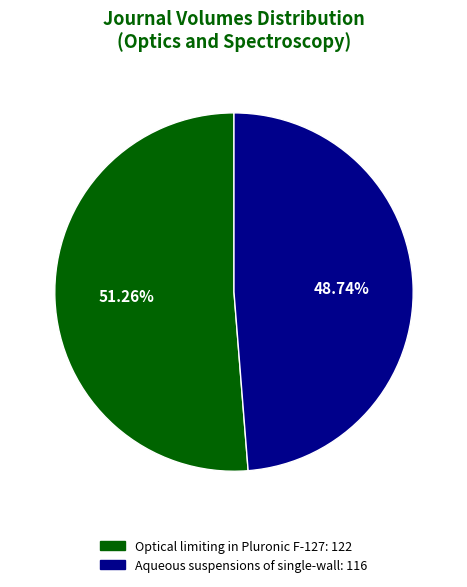

How many slices are in this pie chart?

2